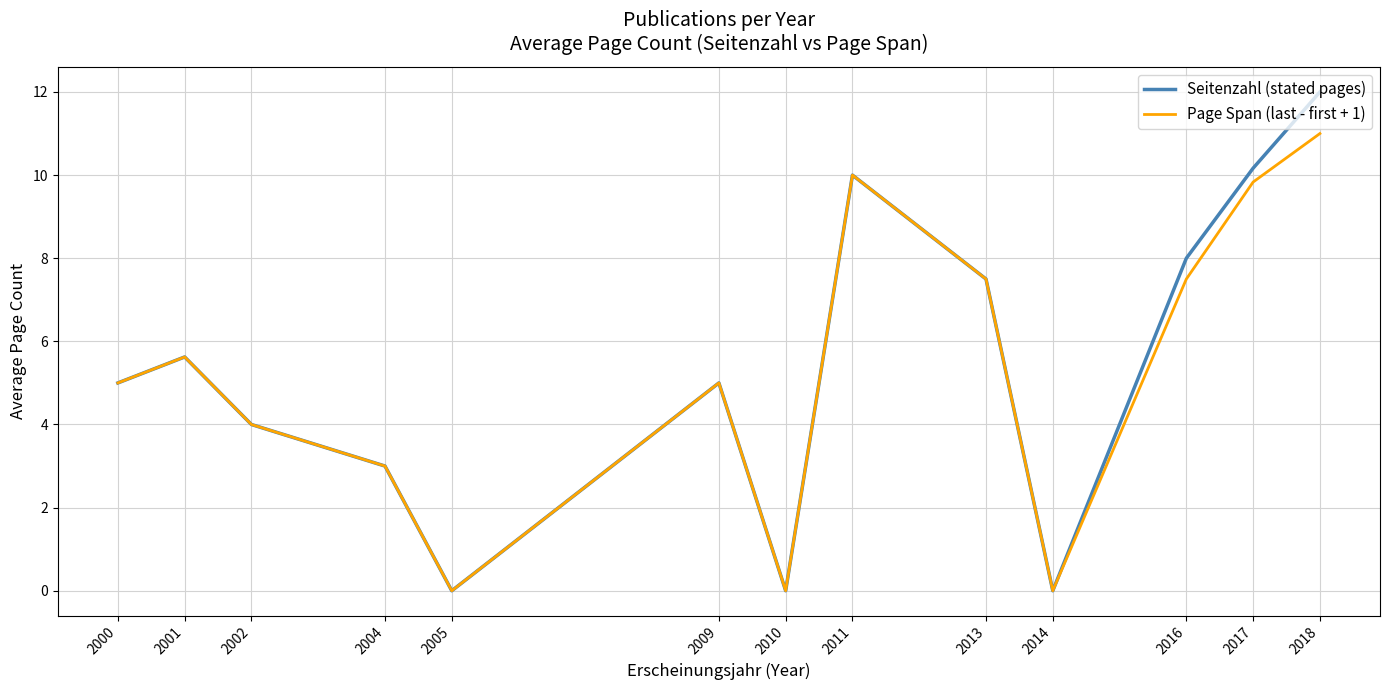

How many lines are shown in the chart?

2